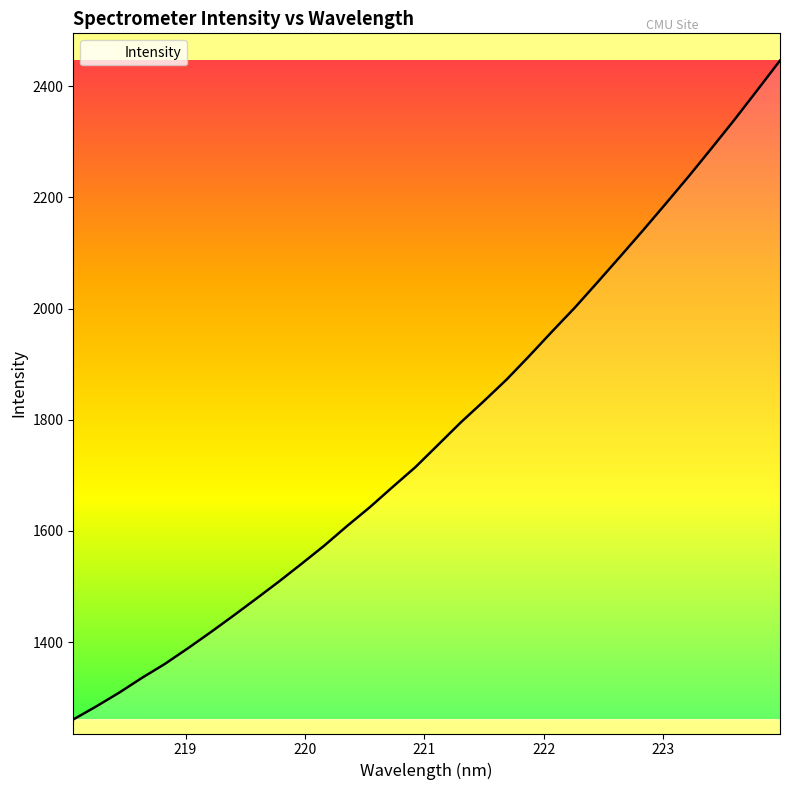

What is the difference between the maximum and minimum values?

1185.5